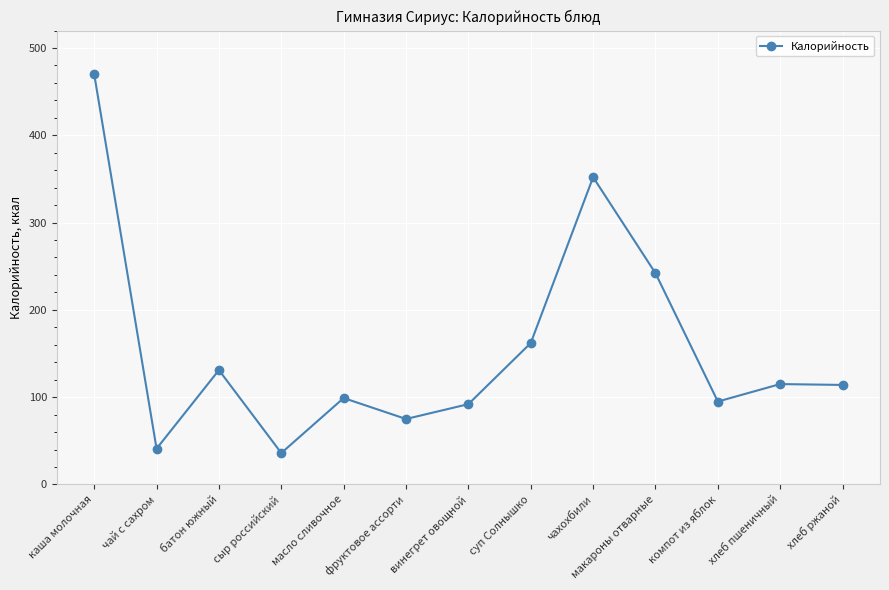

True or false: the data has more than 2 interior local peaks.

True